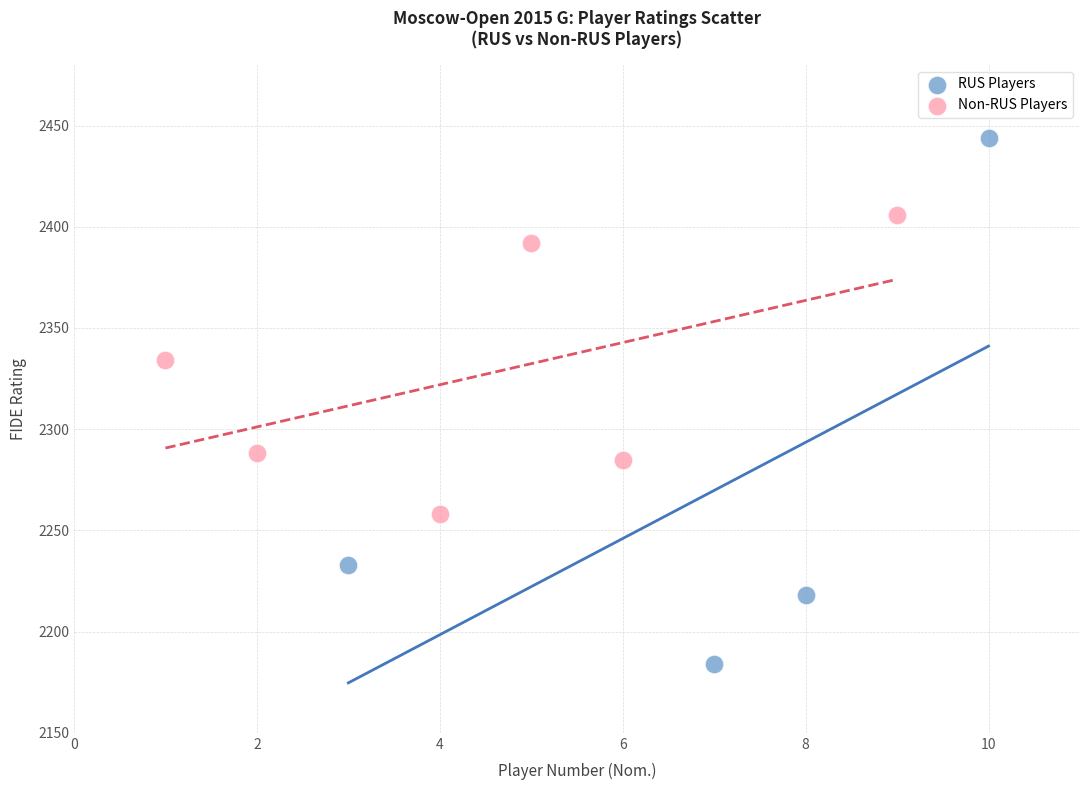

What are all the series names shown in the legend?

RUS Players, Non-RUS Players